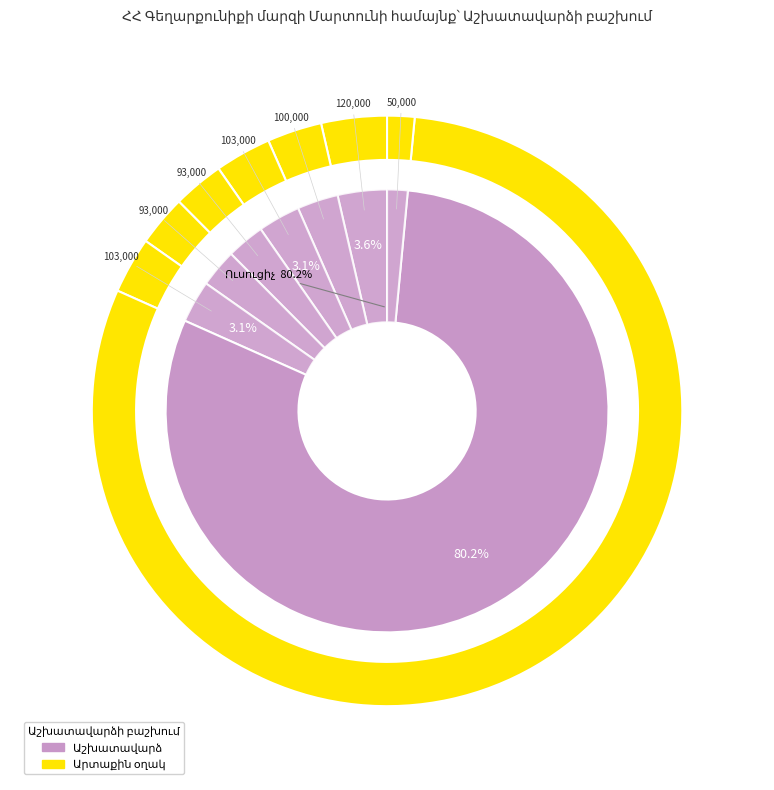

To the nearest percent, what is the difference between the largest and smallest slice percentages?

79%